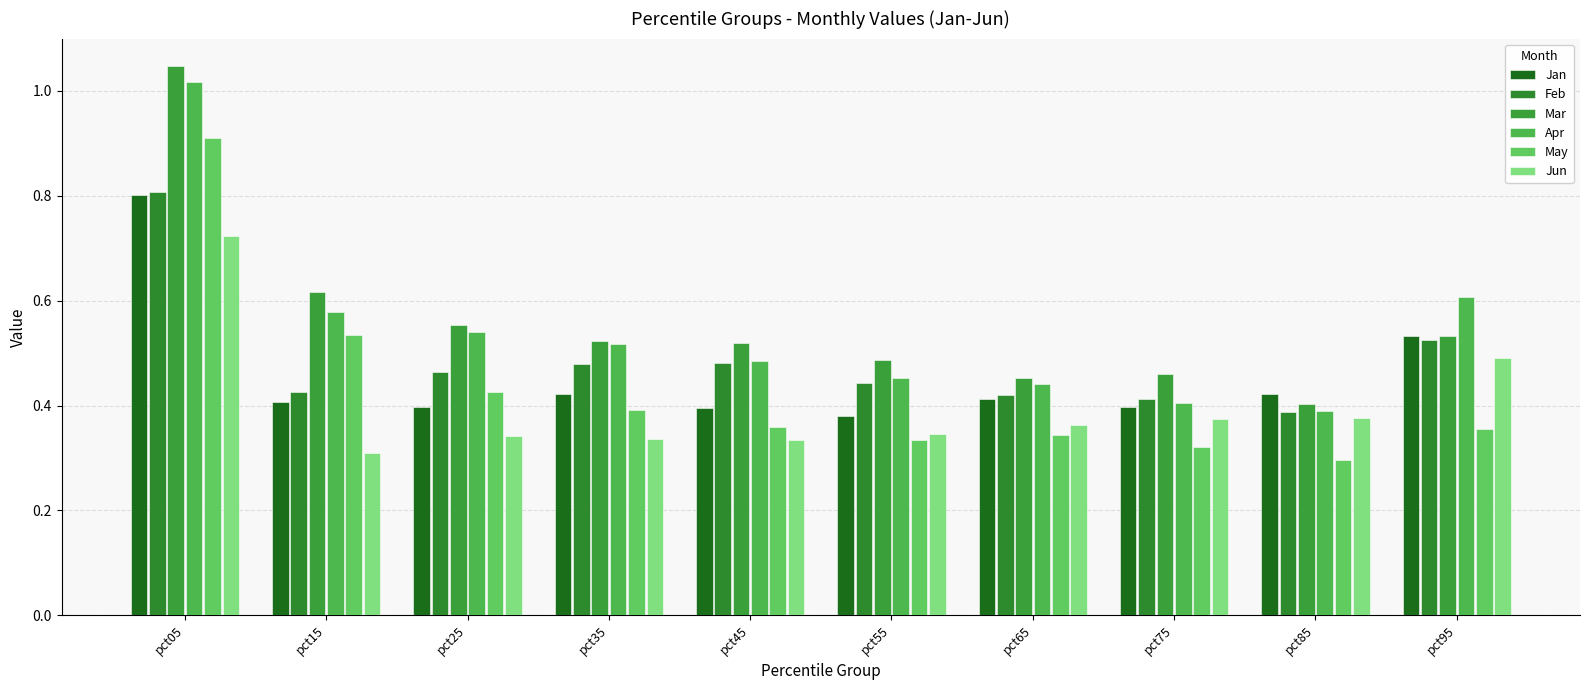

At pct15, list the series in order from smallest to largest.

Jun, Jan, Feb, May, Apr, Mar